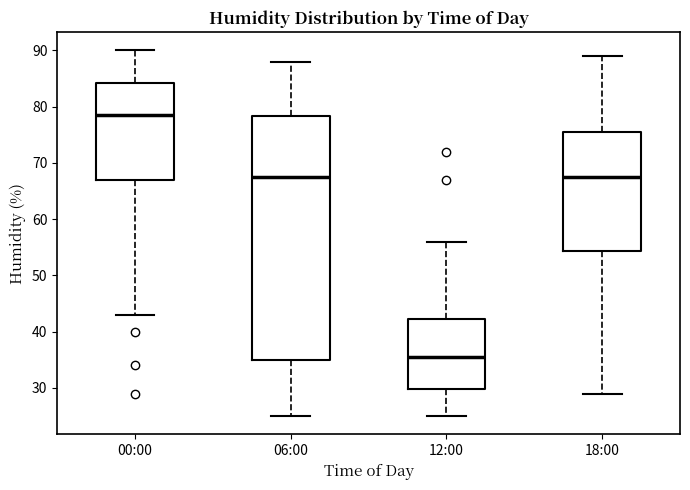

Reading left to right, transcribe this box plot: for each box, give where its median line is, the range the box spans, and where its two whiskers end, as read against the y-axis. The values are not printed on the chart, so give them approximately, as read against the axis.

00:00: median 79, box 67 to 84, whiskers 43 to 90
06:00: median 68, box 35 to 78, whiskers 25 to 88
12:00: median 36, box 30 to 42, whiskers 25 to 56
18:00: median 68, box 54 to 76, whiskers 29 to 89